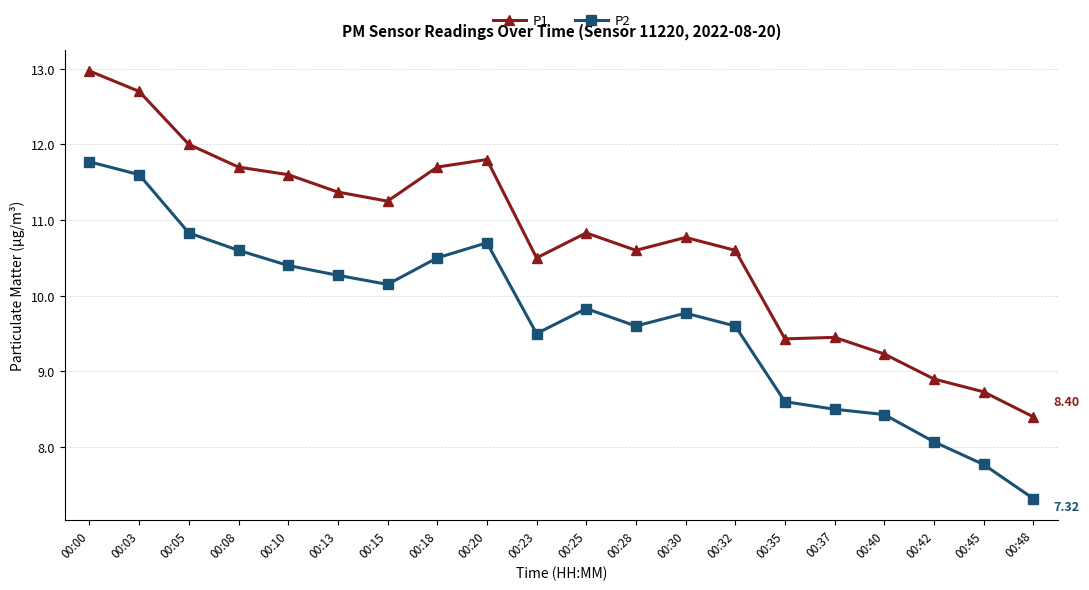

True or false: P1 and P2 cross at least once.

False